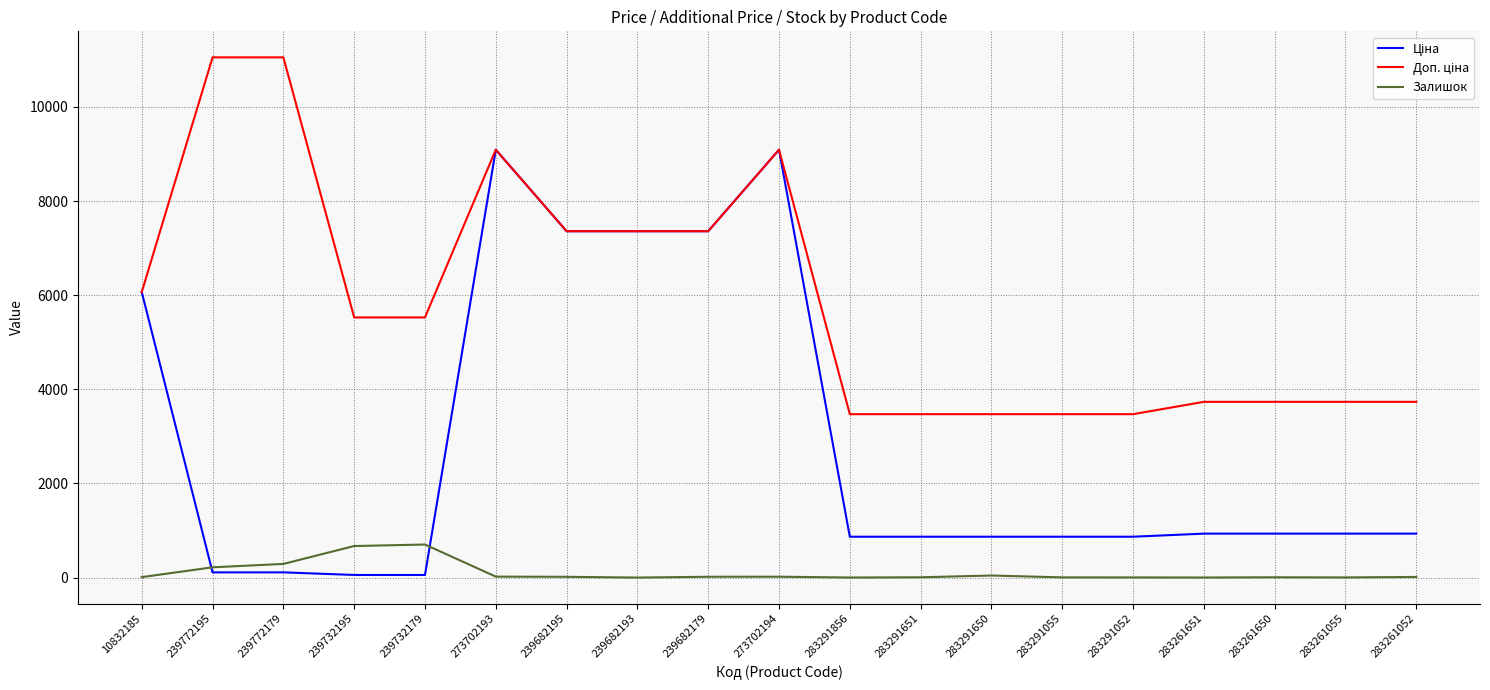

What is the difference between the highest and lowest values at 239682193?

7360.2